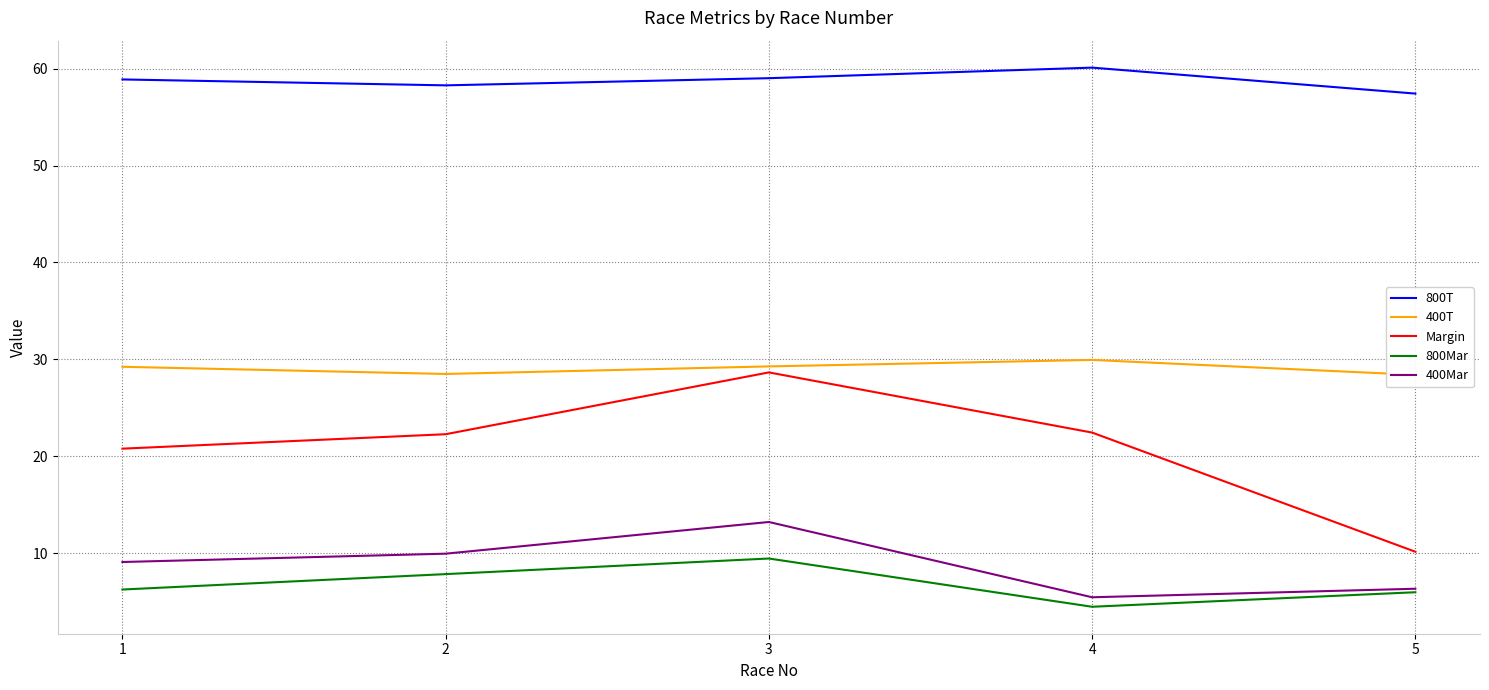

At which category is the sum across all series the highest?

3